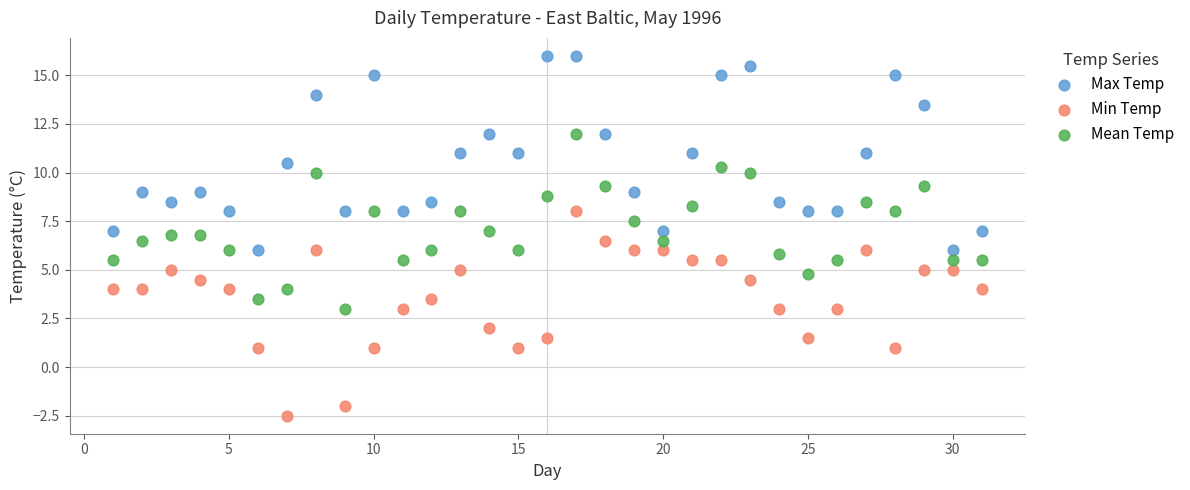

Across all data points, what is the range of X values (max minus min)?

30.0